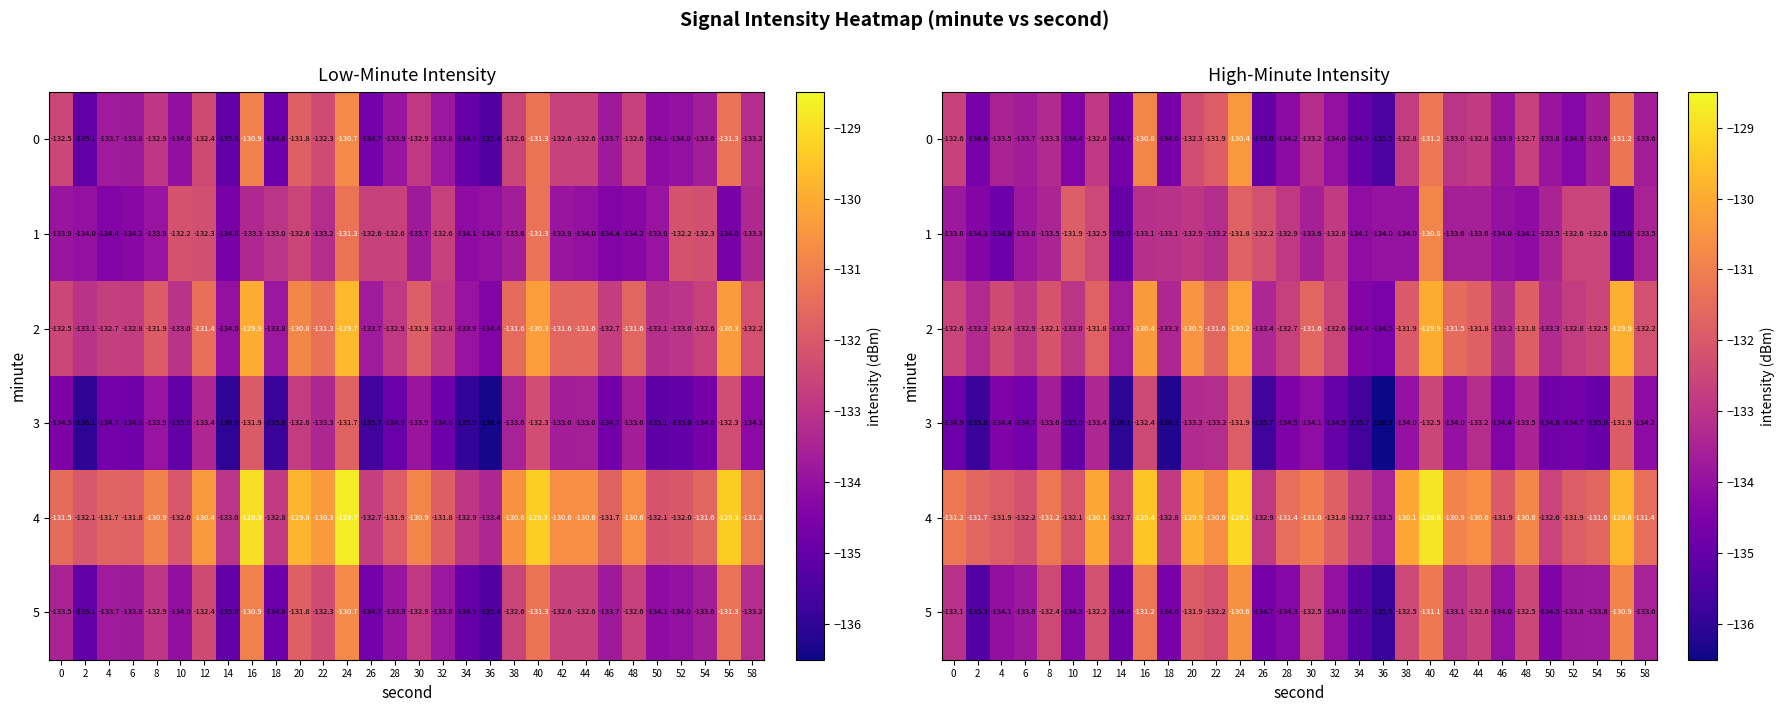

The value of 4 at 54 is -131.6. True or false?

True